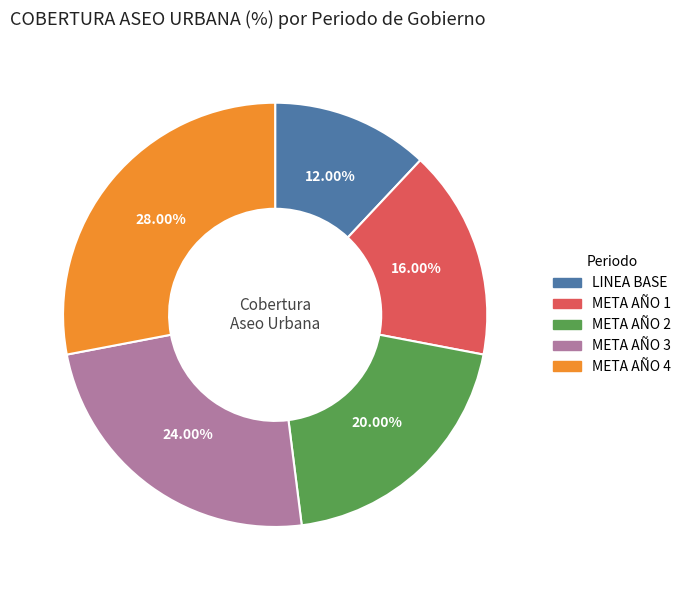

Is there any slice that represents more than half of the pie?

No